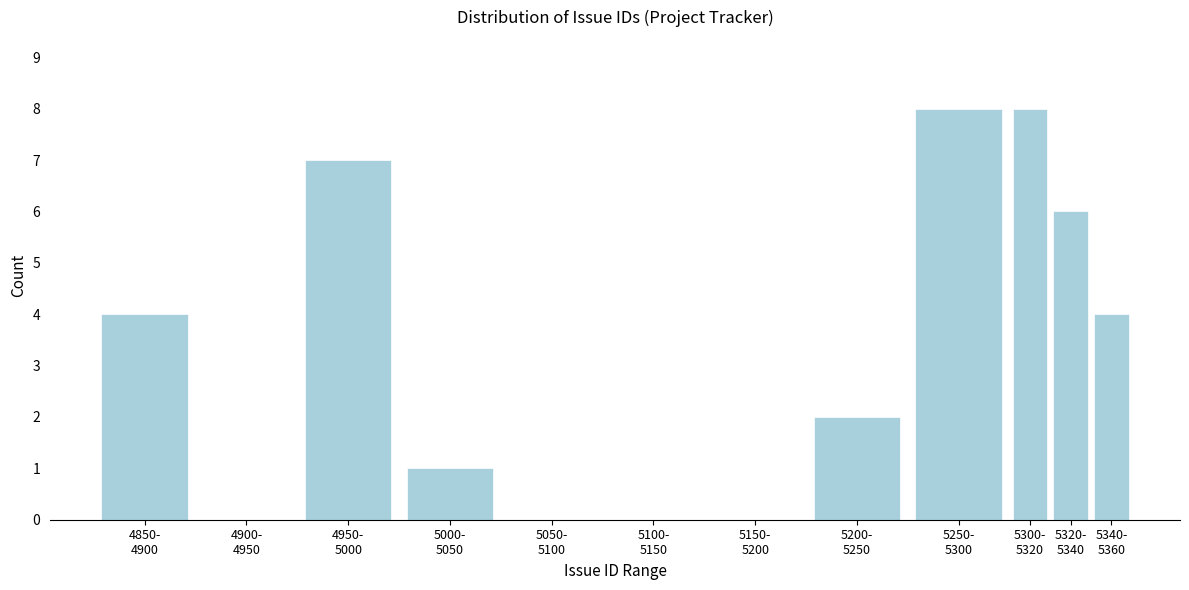

What is the maximum value shown in the chart?

8